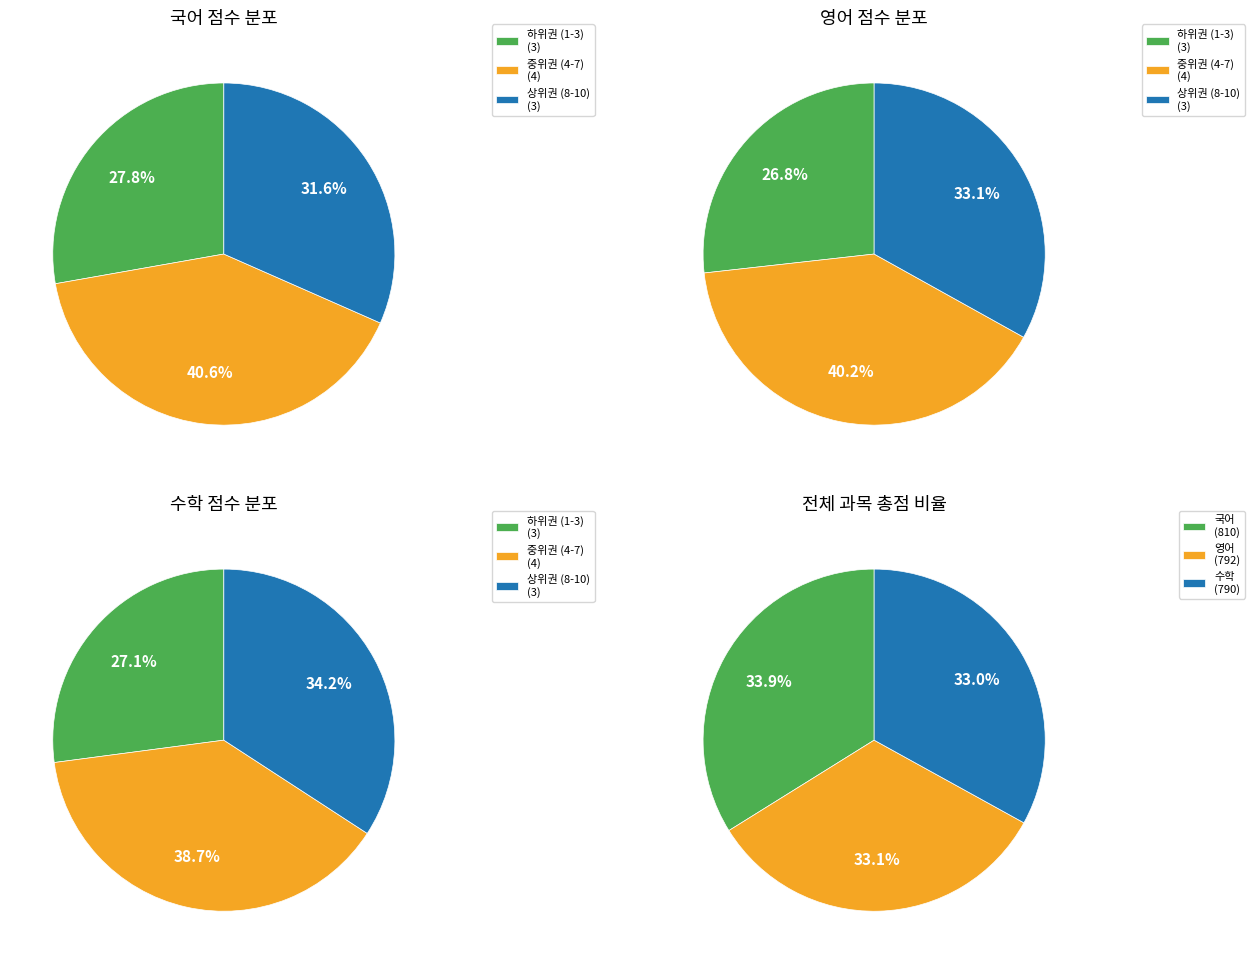

The 박동희 slice represents 1% of the pie. True or false?

False